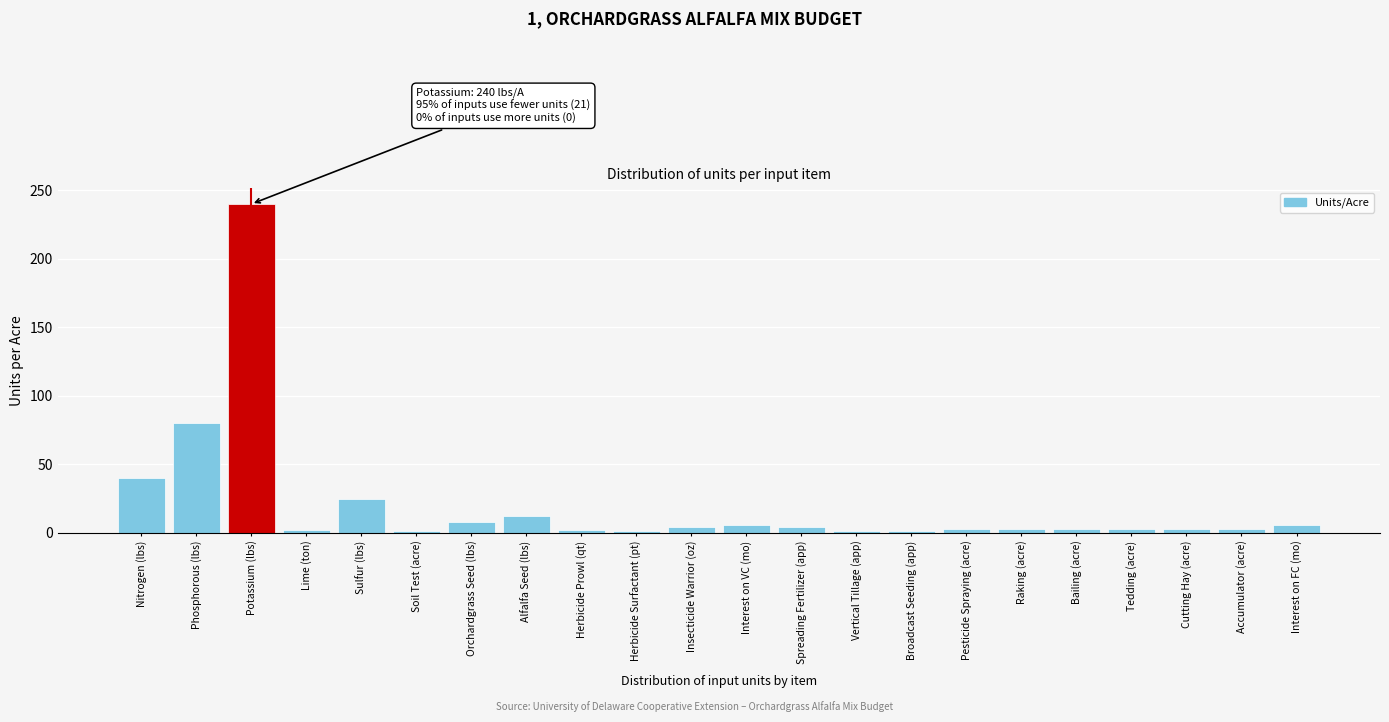

What is the label of the 11th bar from the right?

Interest on VC (mo)